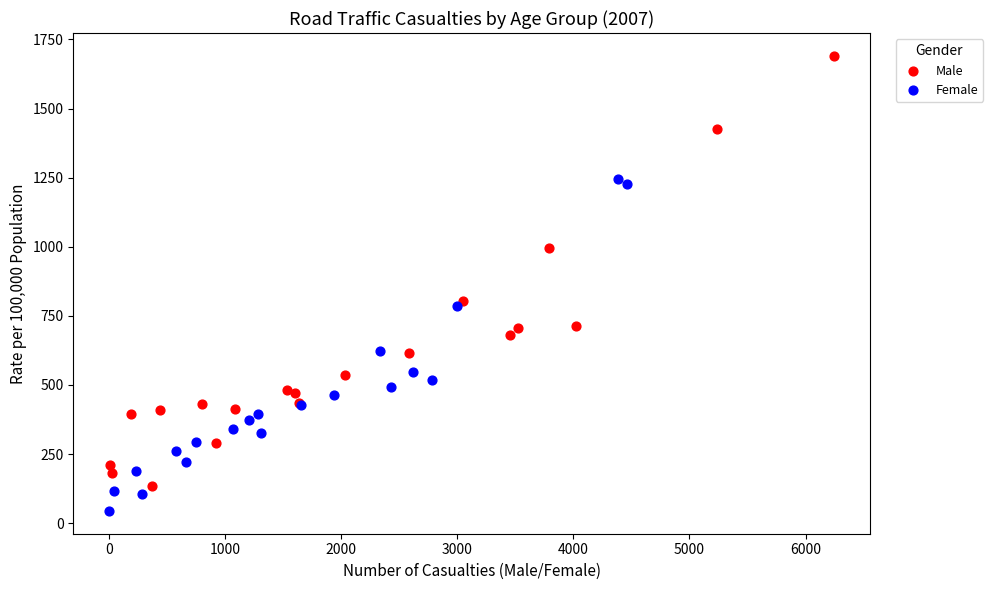

Which series has the widest spread of Y values?

Male